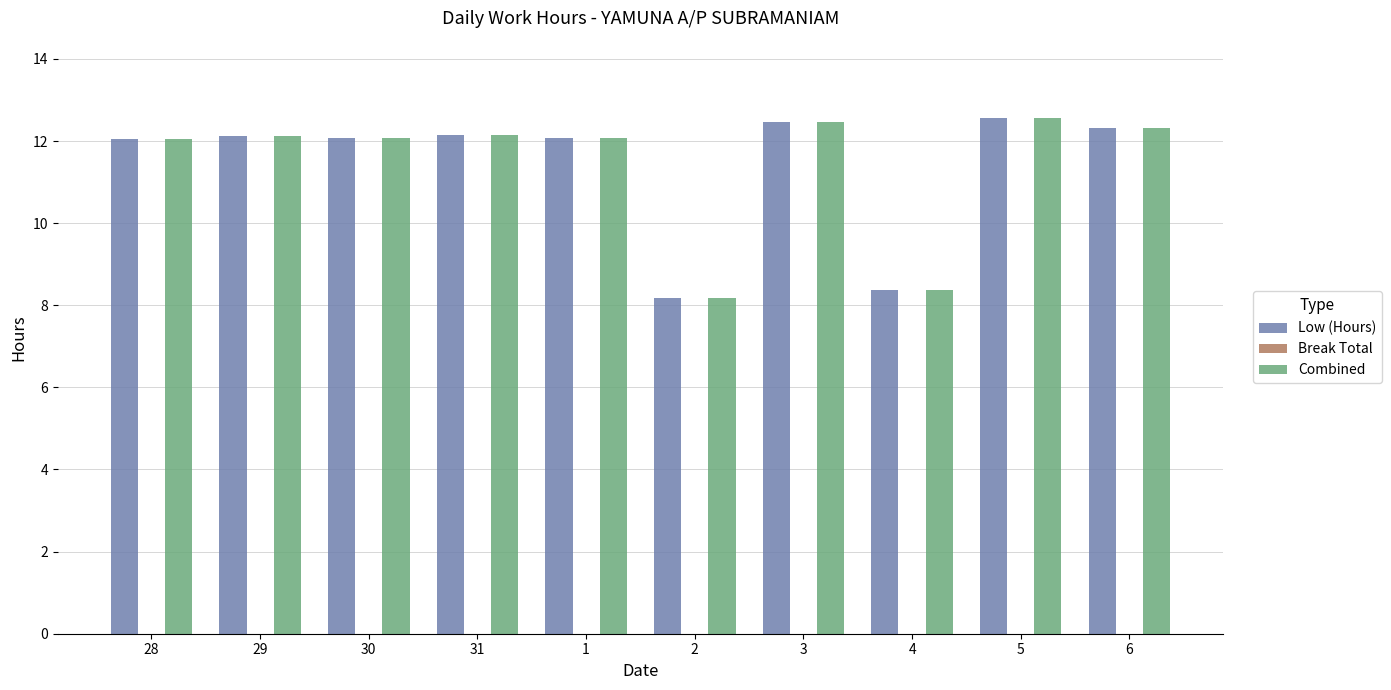

How many data points does each series have?

10